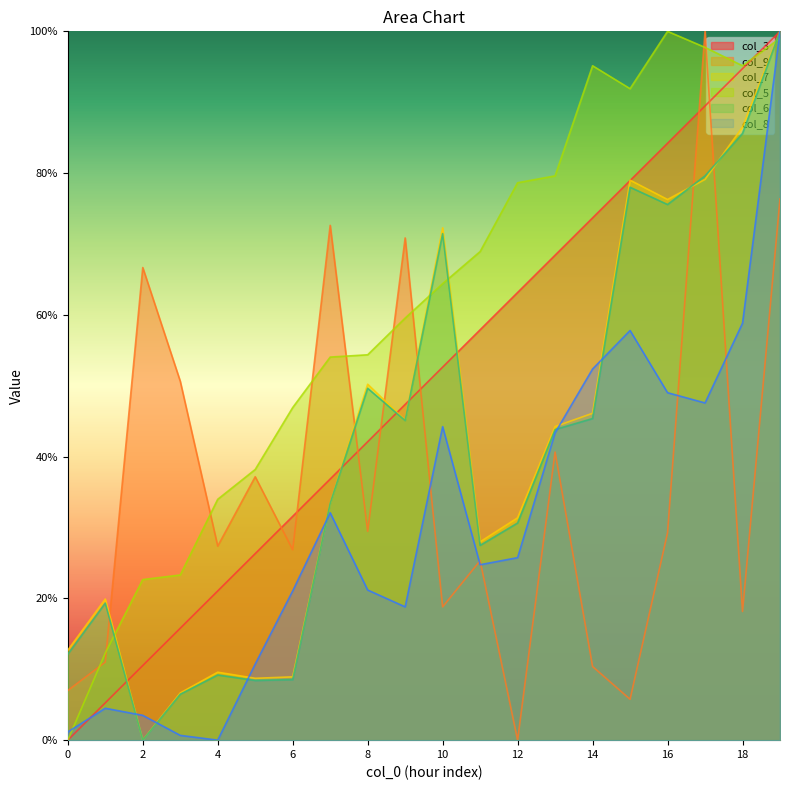

Which category has the highest value in the col_6 series?

19